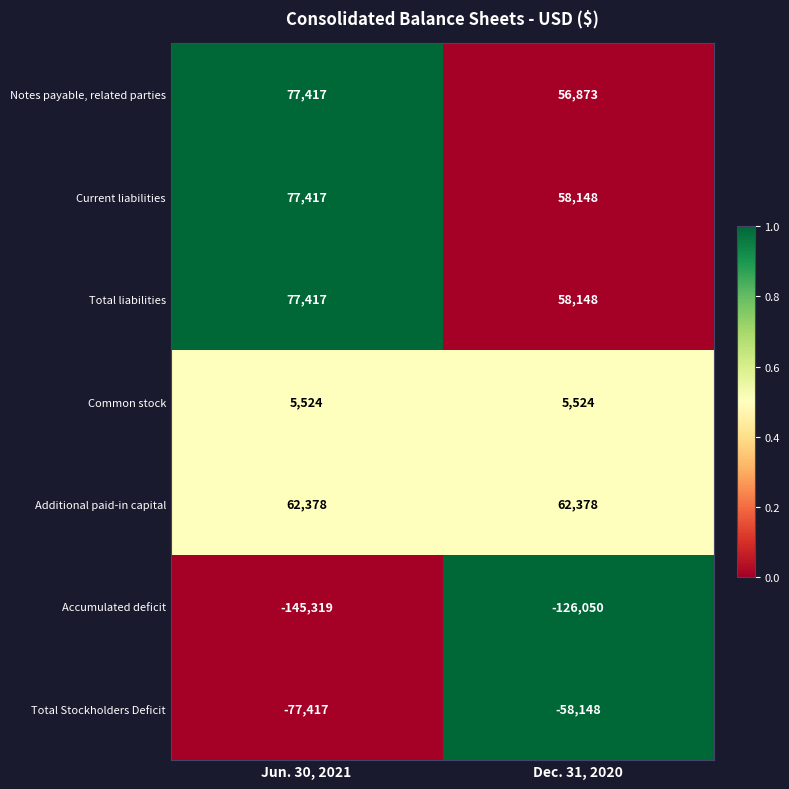

Is the value of Common stock at Jun. 30, 2021 greater than the value of Accumulated deficit at Jun. 30, 2021?

Yes